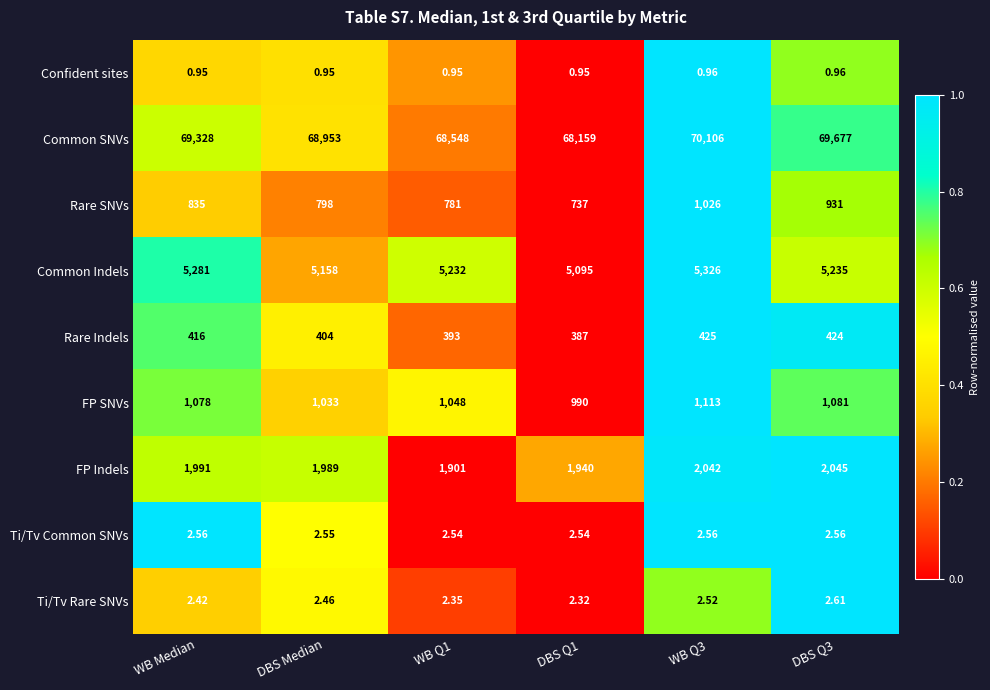

At which category is the sum across all series the highest?

WB Q3